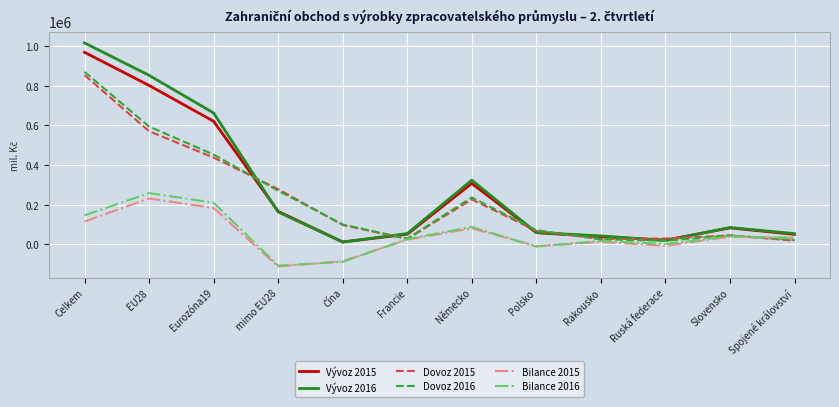

True or false: Bilance 2016 has more than 0 interior local peaks.

True